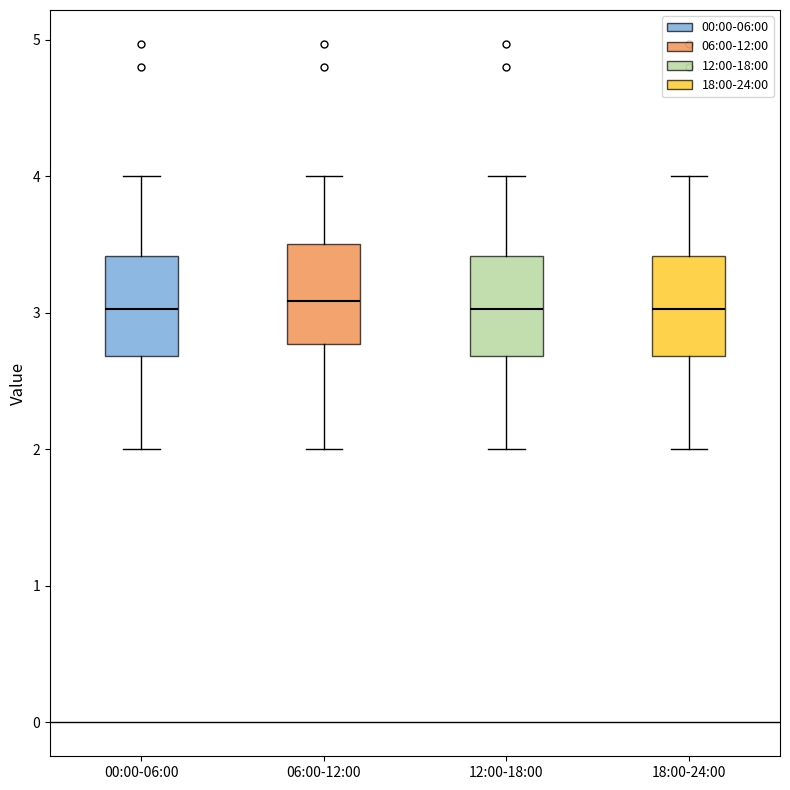

Reading left to right, transcribe this box plot: for each box, give where its median line is, the range the box spans, and where its two whiskers end, as read against the y-axis. The values are not printed on the chart, so give them approximately, as read against the axis.

00:00-06:00: median 3.0, box 2.7 to 3.4, whiskers 2.0 to 4.0
06:00-12:00: median 3.1, box 2.8 to 3.5, whiskers 2.0 to 4.0
12:00-18:00: median 3.0, box 2.7 to 3.4, whiskers 2.0 to 4.0
18:00-24:00: median 3.0, box 2.7 to 3.4, whiskers 2.0 to 4.0